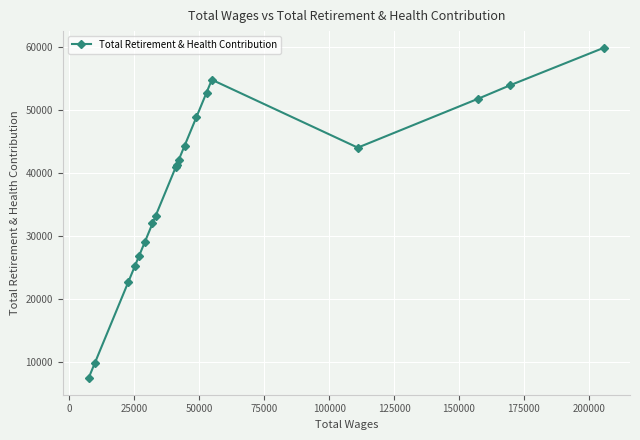

Reading left to right, transcribe all the data shown in this chart.

7392	9745	22750	25272	26903	29063	32002	33195	40988	41295	42075	44337	48946	52811	54857	44059	51844	53996	59962